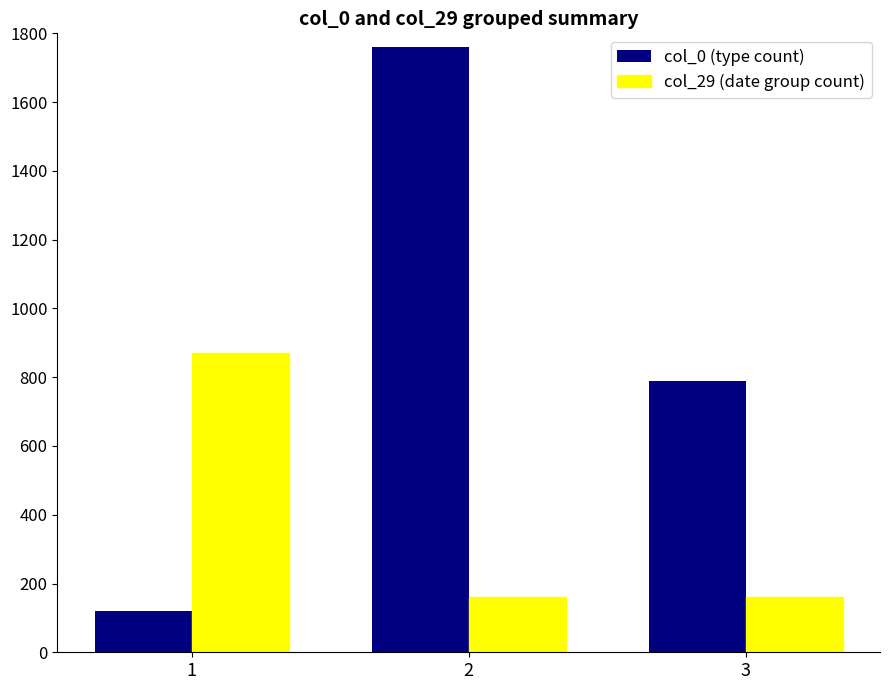

Rank the series by their maximum value, from lowest to highest.

col_29 (date group count), col_0 (type count)